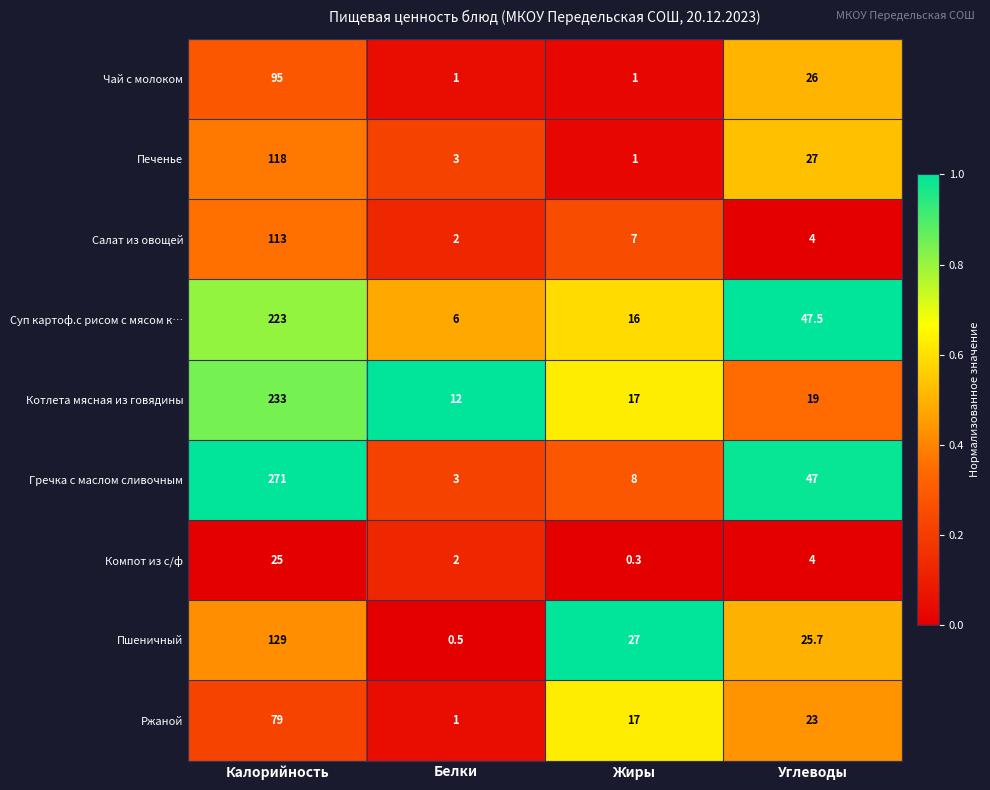

What is the average value of the Салат из овощей series?

31.5